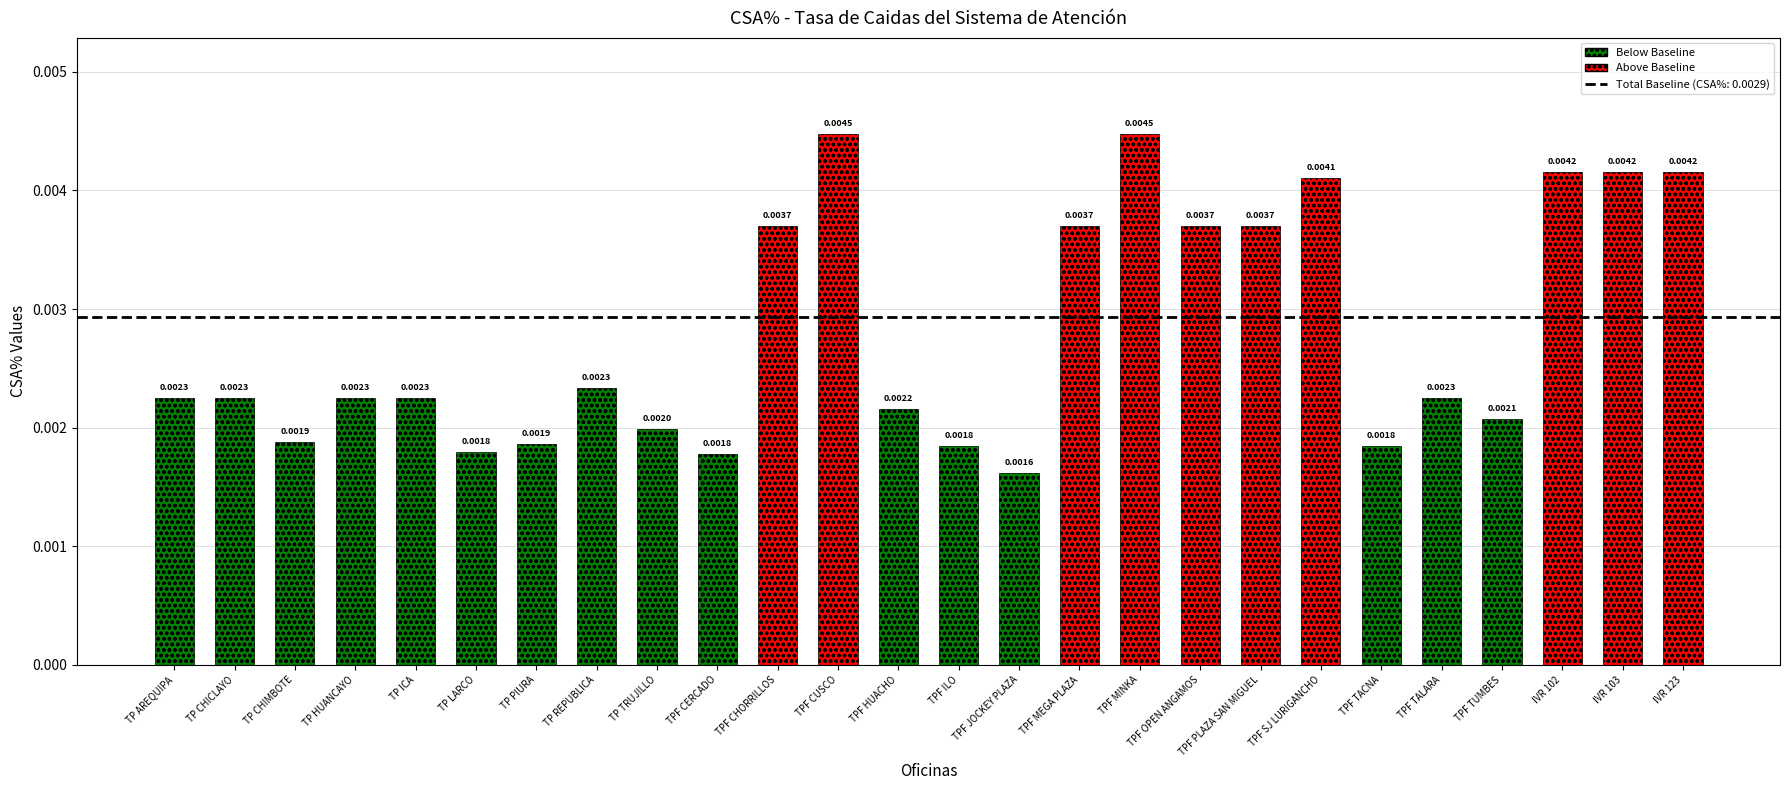

How many data points does each series have?

26